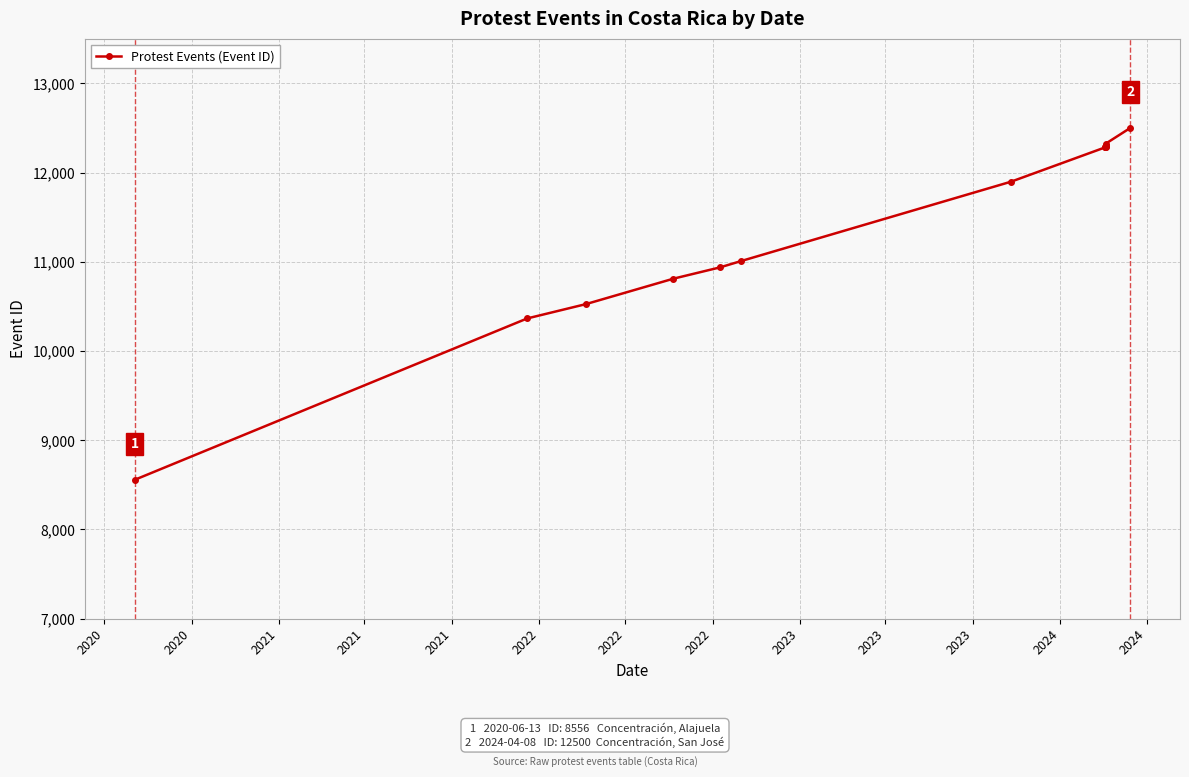

What is the difference between the values at 2021 and 2023?

1766